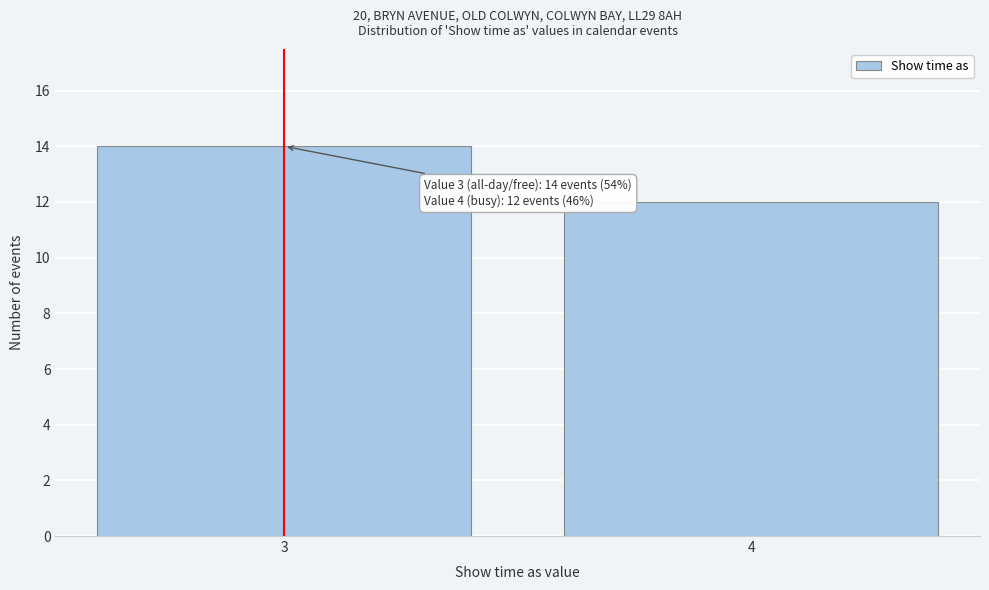

Reading left to right, extract all data points from this chart.

14	12